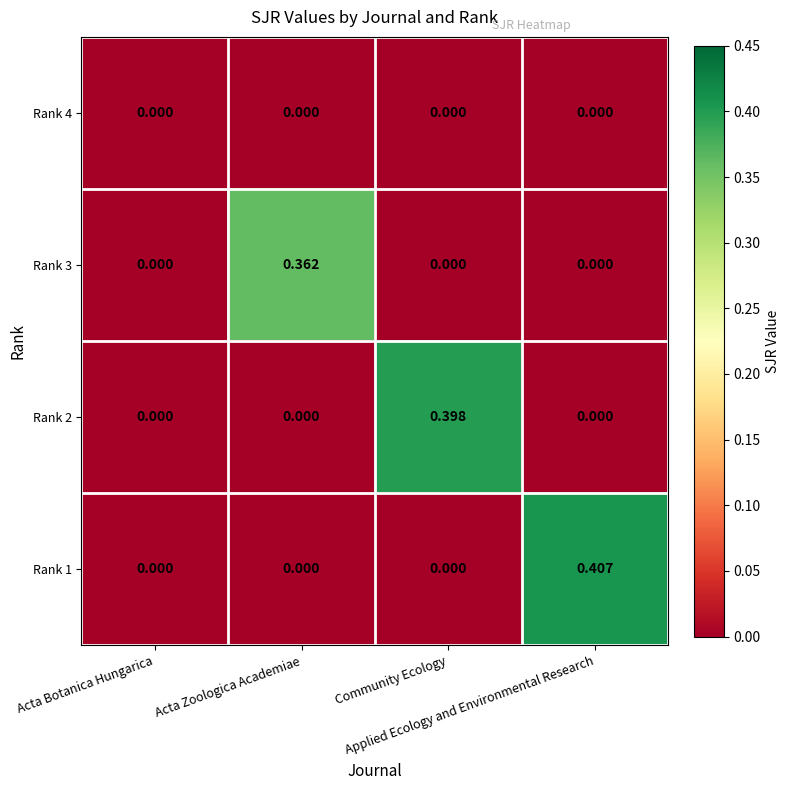

Reading right to left, extract all data points from this chart.

Rank 4: Applied Ecology and Environmental Research=0.0	Community Ecology=0.0	Acta Zoologica Academiae=0.0	Acta Botanica Hungarica=0.0
Rank 3: Applied Ecology and Environmental Research=0.0	Community Ecology=0.0	Acta Zoologica Academiae=0.4	Acta Botanica Hungarica=0.0
Rank 2: Applied Ecology and Environmental Research=0.0	Community Ecology=0.4	Acta Zoologica Academiae=0.0	Acta Botanica Hungarica=0.0
Rank 1: Applied Ecology and Environmental Research=0.4	Community Ecology=0.0	Acta Zoologica Academiae=0.0	Acta Botanica Hungarica=0.0